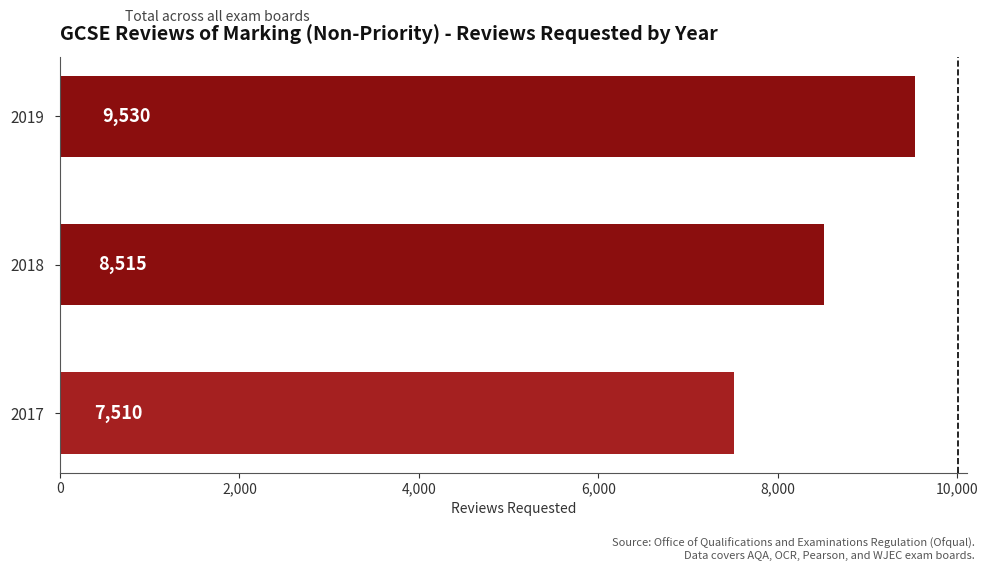

Is it true that the value at 2018 is 2455?

False